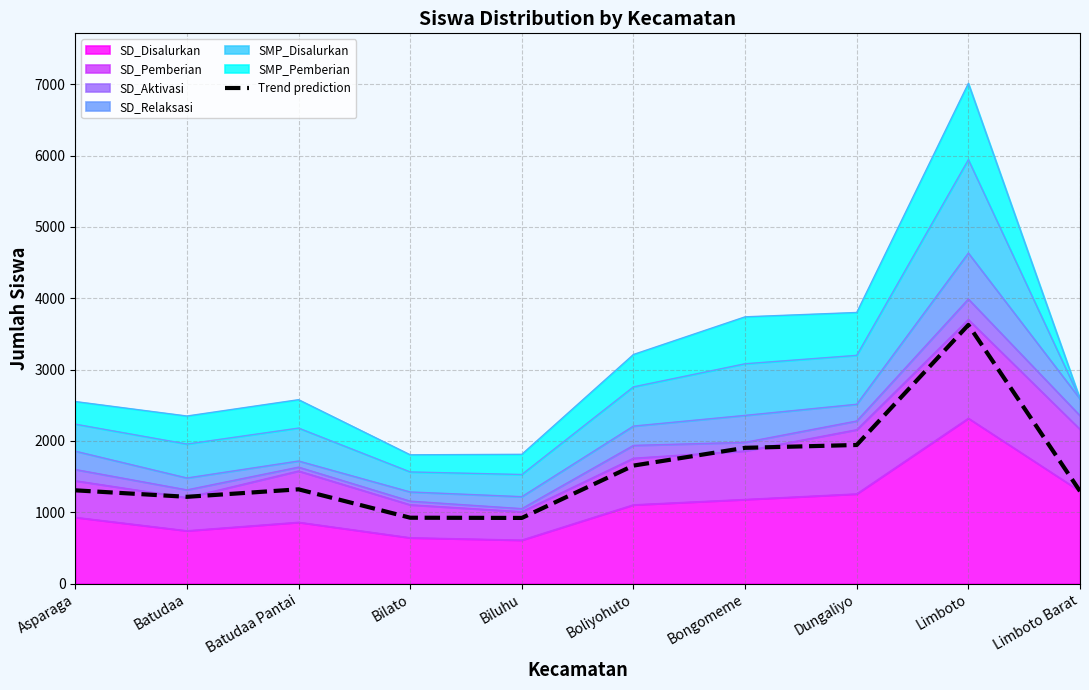

What position from the left is Asparaga?

1